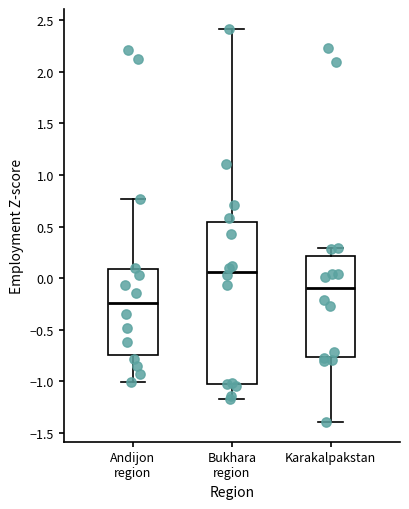

Where does the upper whisker of the box for Andijon region end on the y-axis? The values are not printed on the chart, so give them approximately, as read against the axis.

0.75